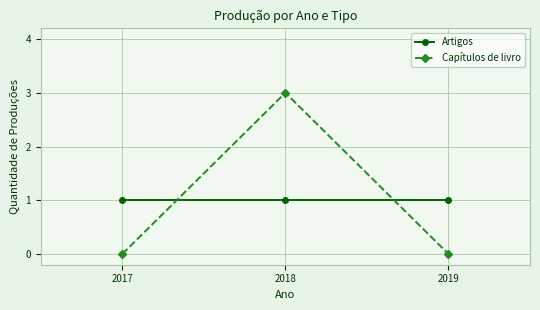

What is the sum of all Artigos values?

3